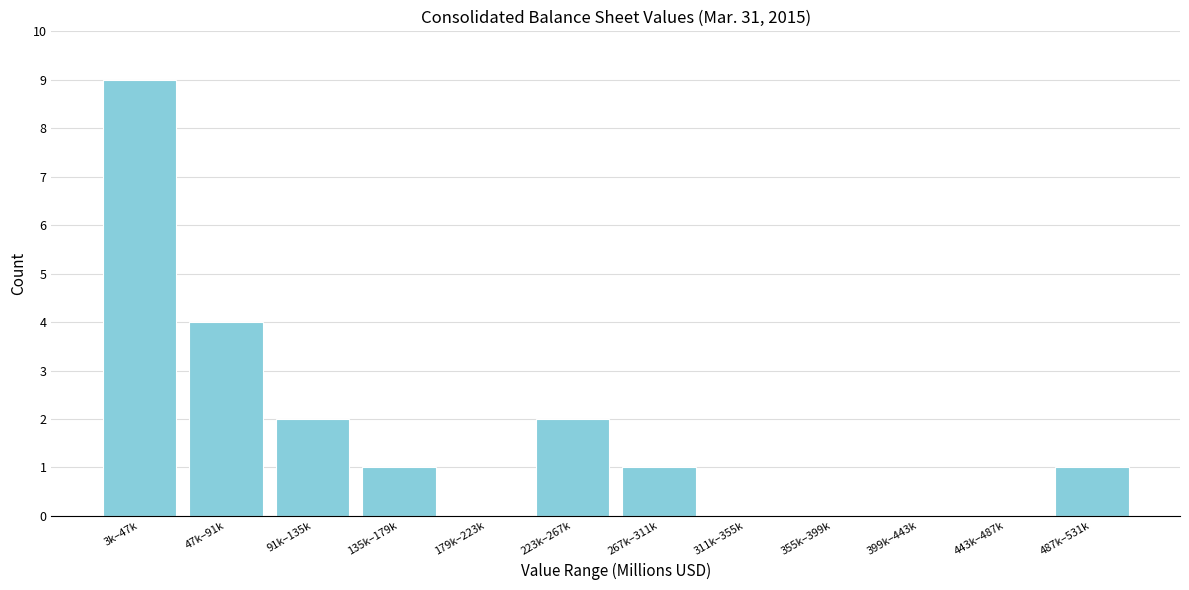

Reading left to right, list all the values displayed in this chart.

3k–47k=9	47k–91k=4	91k–135k=2	135k–179k=1	179k–223k=0	223k–267k=2	267k–311k=1	311k–355k=0	355k–399k=0	399k–443k=0	443k–487k=0	487k–531k=1